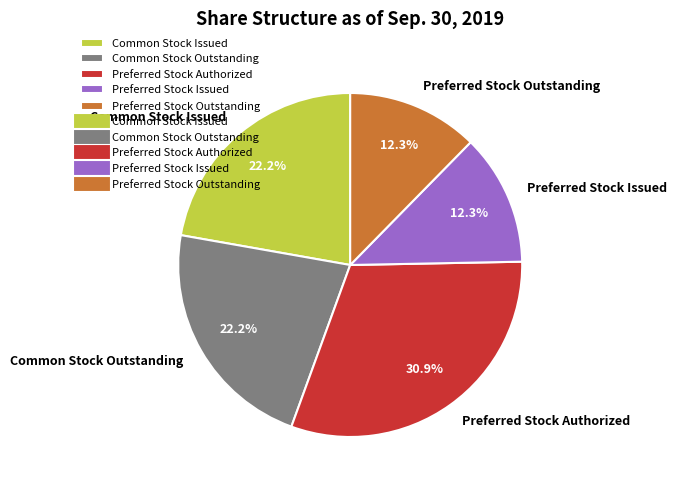

Does any single category account for the majority?

No